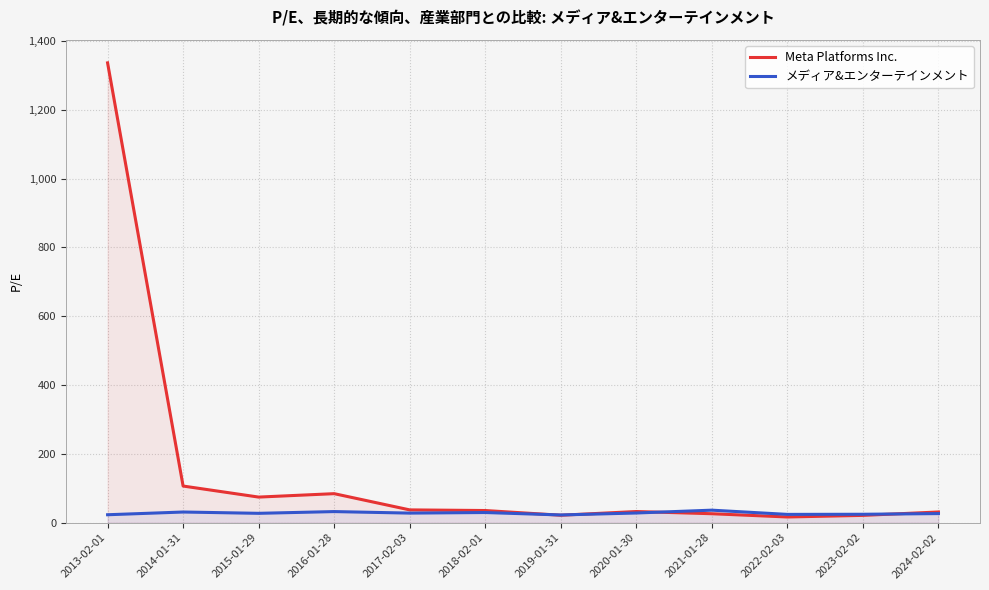

Between 2024-02-02 and 2021-01-28, which is larger?

2024-02-02